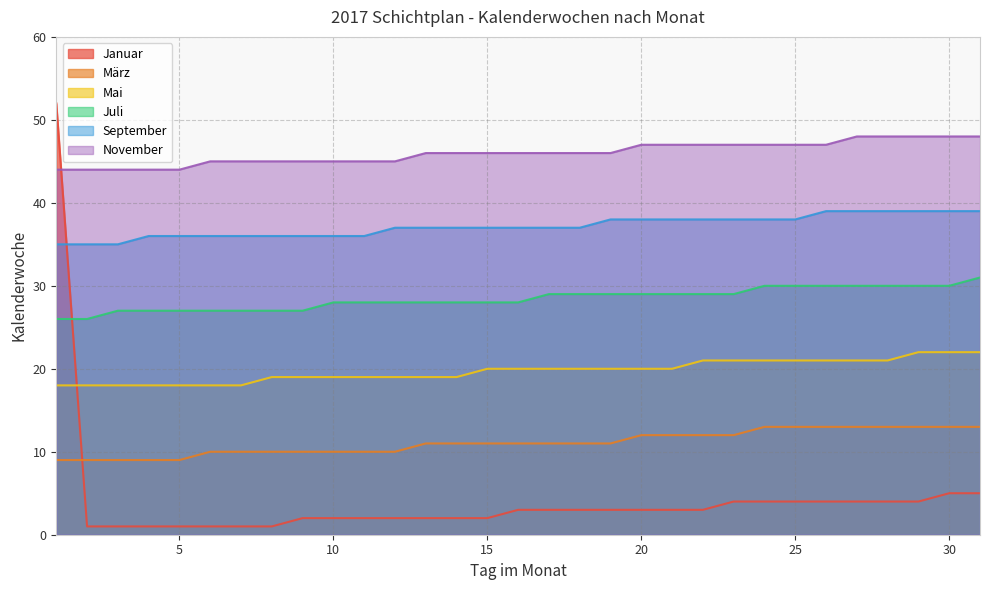

What is the lowest value of the Juli series?

26